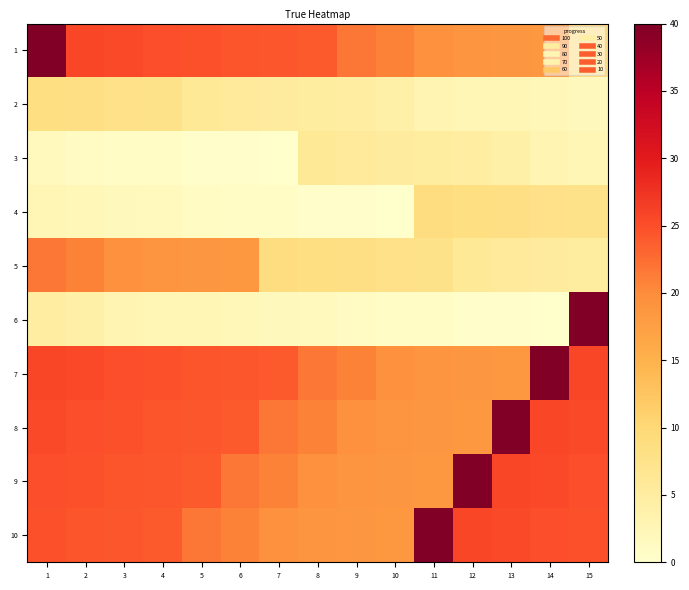

Reading left to right, what are all the values shown in this chart?

1: 1=40.0	2=25.7	3=25.4	4=25.0	5=24.7	6=24.5	7=24.3	8=24.0	9=21.7	10=20.8	11=19.4	12=19.0	13=18.7	14=18.5	15=8.8
2: 1=8.6	2=8.3	3=7.9	4=7.6	5=6.0	6=5.8	7=5.3	8=5.1	9=4.9	10=4.2	11=3.0	12=2.8	13=2.5	14=2.3	15=1.8
3: 1=1.6	2=1.2	3=0.9	4=0.7	5=0.5	6=0.2	7=0.0	8=6.0	9=5.8	10=5.3	11=5.1	12=4.9	13=4.2	14=3.0	15=2.8
4: 1=2.5	2=2.3	3=1.8	4=1.6	5=1.2	6=0.9	7=0.7	8=0.5	9=0.2	10=0.0	11=8.8	12=8.6	13=8.3	14=7.9	15=7.6
5: 1=21.7	2=20.8	3=19.4	4=19.0	5=18.7	6=18.5	7=8.8	8=8.6	9=8.3	10=7.9	11=7.6	12=6.0	13=5.8	14=5.3	15=5.1
6: 1=4.9	2=4.2	3=3.0	4=2.8	5=2.5	6=2.3	7=1.8	8=1.6	9=1.2	10=0.9	11=0.7	12=0.5	13=0.2	14=0.0	15=40.0
7: 1=25.7	2=25.4	3=25.0	4=24.7	5=24.5	6=24.3	7=24.0	8=21.7	9=20.8	10=19.4	11=19.0	12=18.7	13=18.5	14=40.0	15=25.7
8: 1=25.4	2=25.0	3=24.7	4=24.5	5=24.3	6=24.0	7=21.7	8=20.8	9=19.4	10=19.0	11=18.7	12=18.5	13=40.0	14=25.7	15=25.4
9: 1=25.0	2=24.7	3=24.5	4=24.3	5=24.0	6=21.7	7=20.8	8=19.4	9=19.0	10=18.7	11=18.5	12=40.0	13=25.7	14=25.4	15=25.0
10: 1=24.7	2=24.5	3=24.3	4=24.0	5=21.7	6=20.8	7=19.4	8=19.0	9=18.7	10=18.5	11=40.0	12=25.7	13=25.4	14=25.0	15=24.7